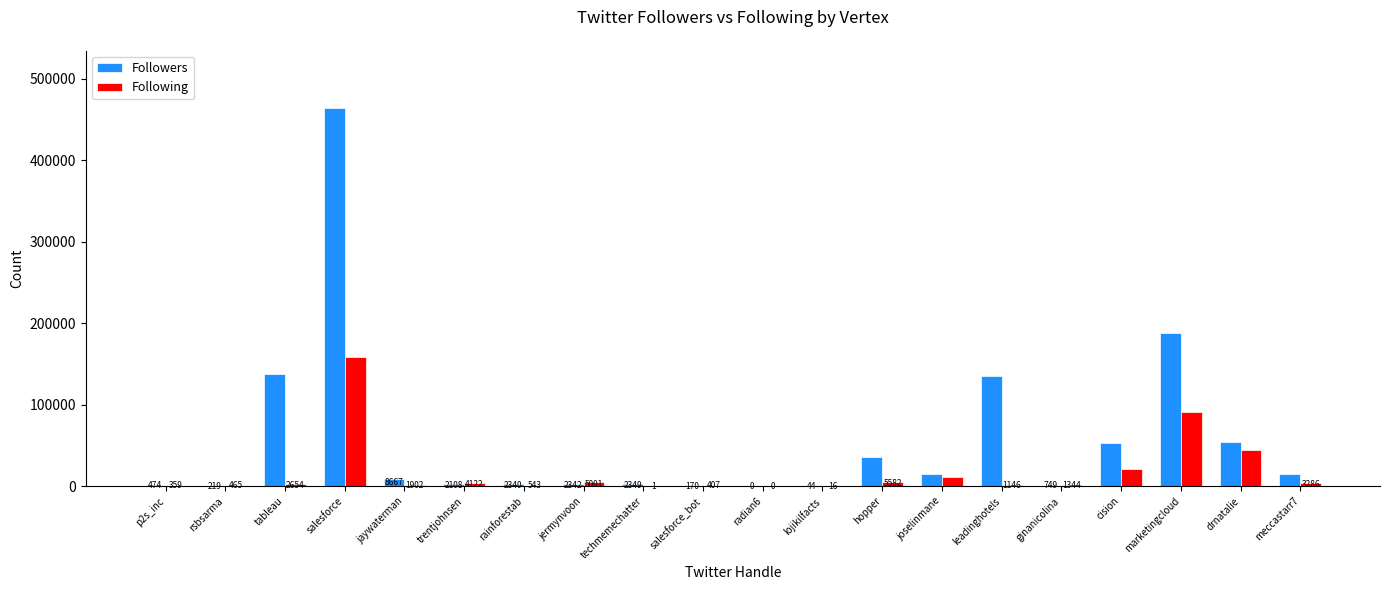

At which label does Followers reach its peak?

salesforce